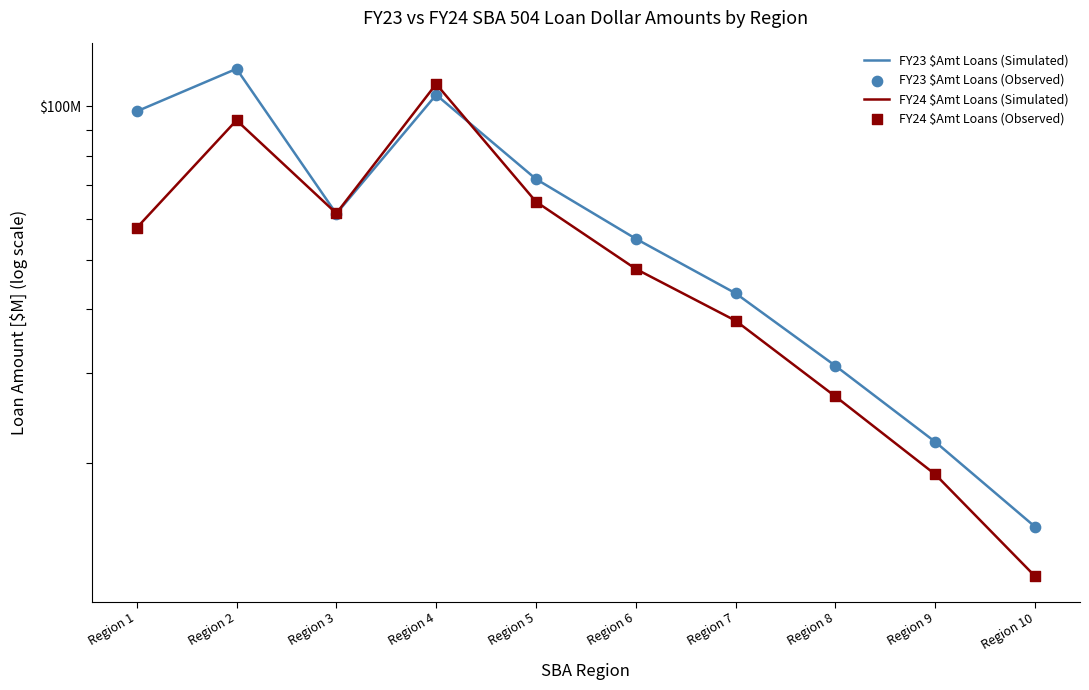

What are all the series names shown in the legend?

FY23 $Amt Loans (Simulated), FY24 $Amt Loans (Simulated), FY23 $Amt Loans (Observed), FY24 $Amt Loans (Observed)